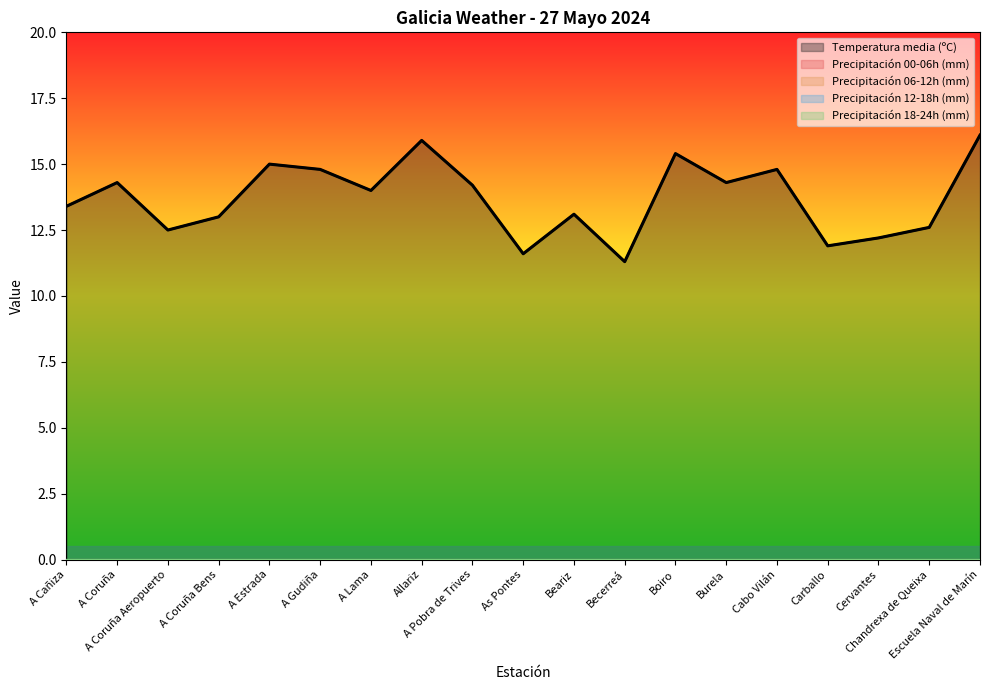

How many categories are shown in the chart?

19